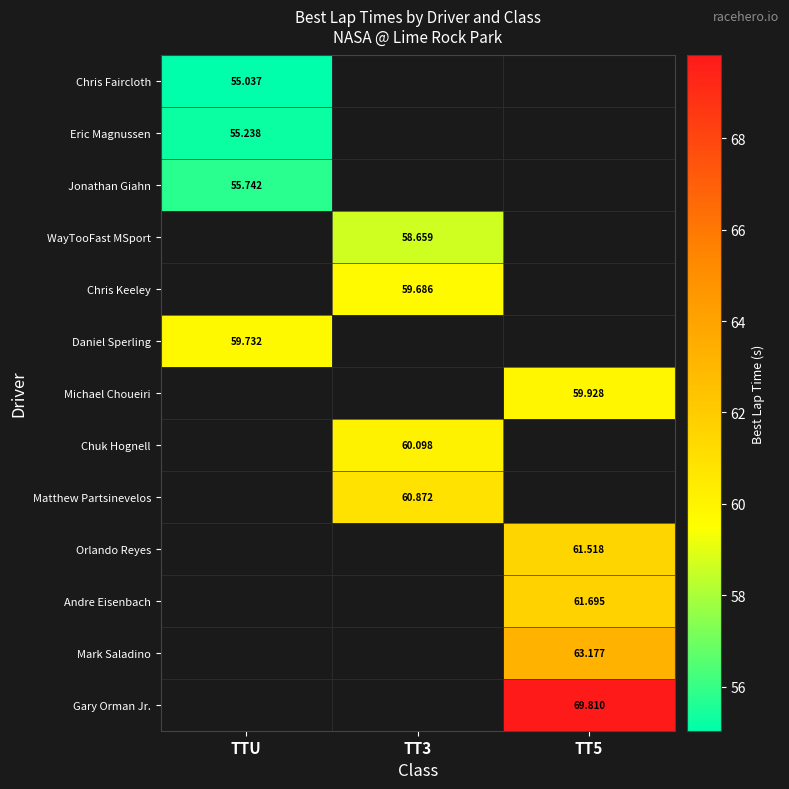

Is the value of WayTooFast MSport at TT3 greater than the value of Jonathan Giahn at TTU?

Yes